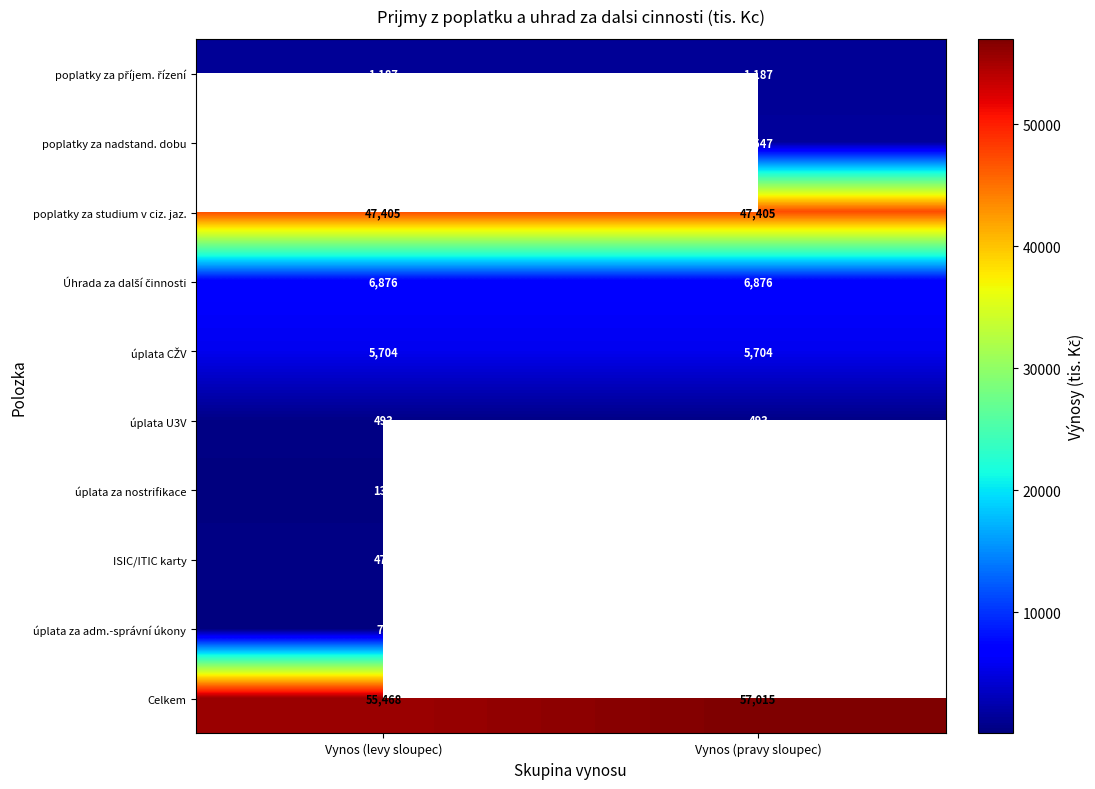

The value of poplatky za studium v ciz. jaz. at Vynos (levy sloupec) is 77083. True or false?

False